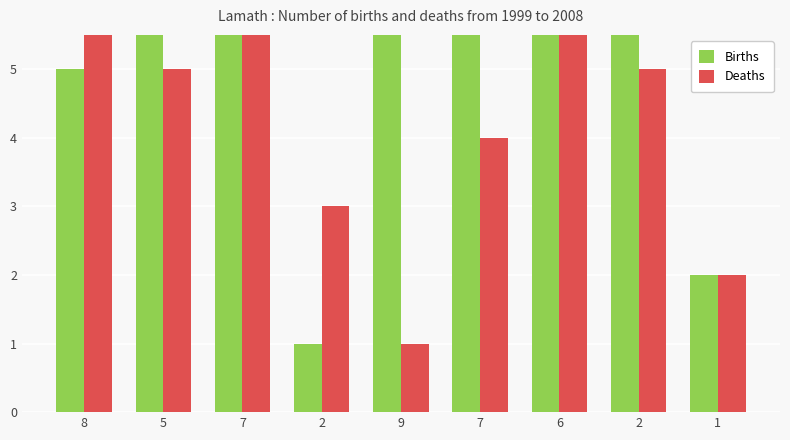

The Deaths series shows 6 at 6. True or false?

False